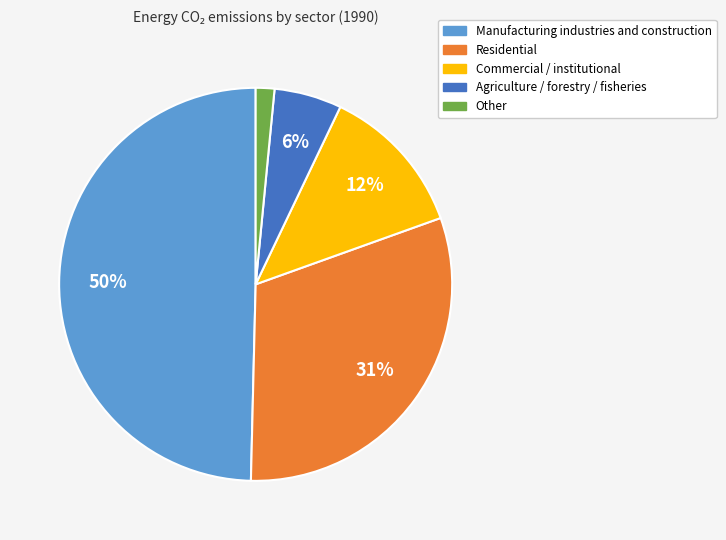

Which slice is the smallest?

Other